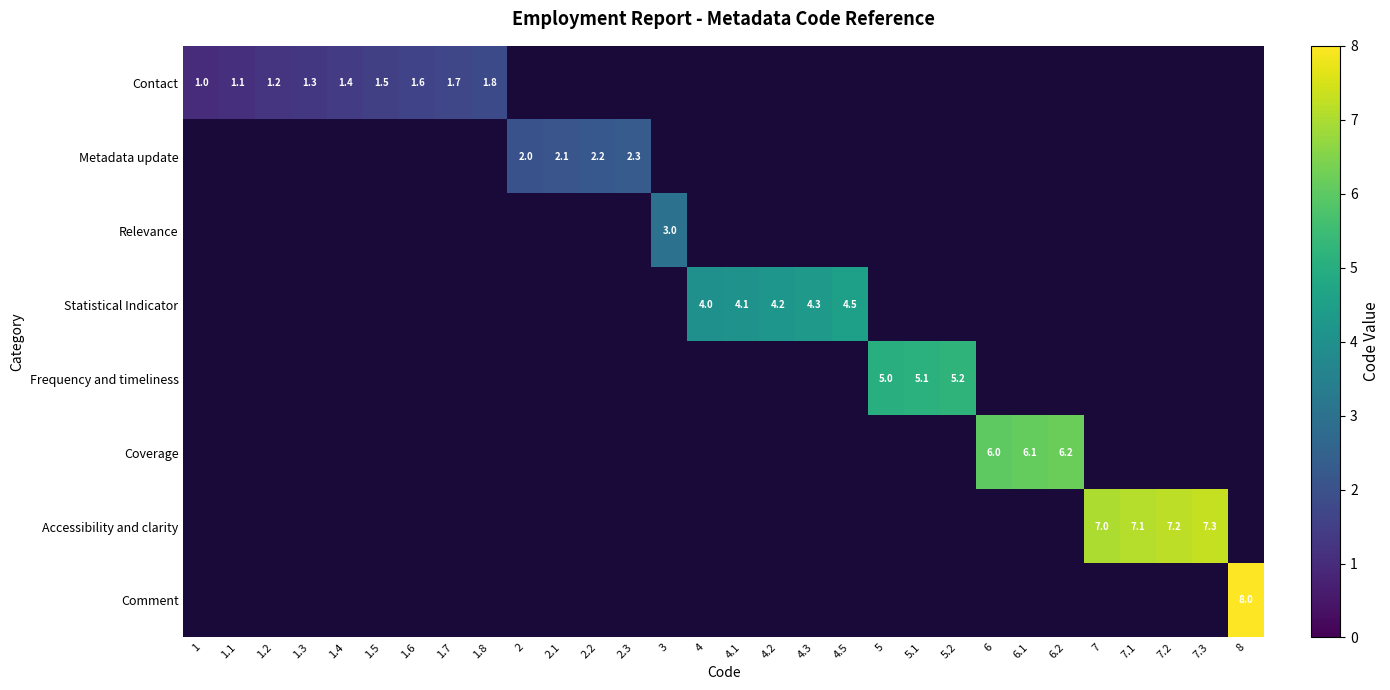

Which label corresponds to the smallest value in the chart?

1